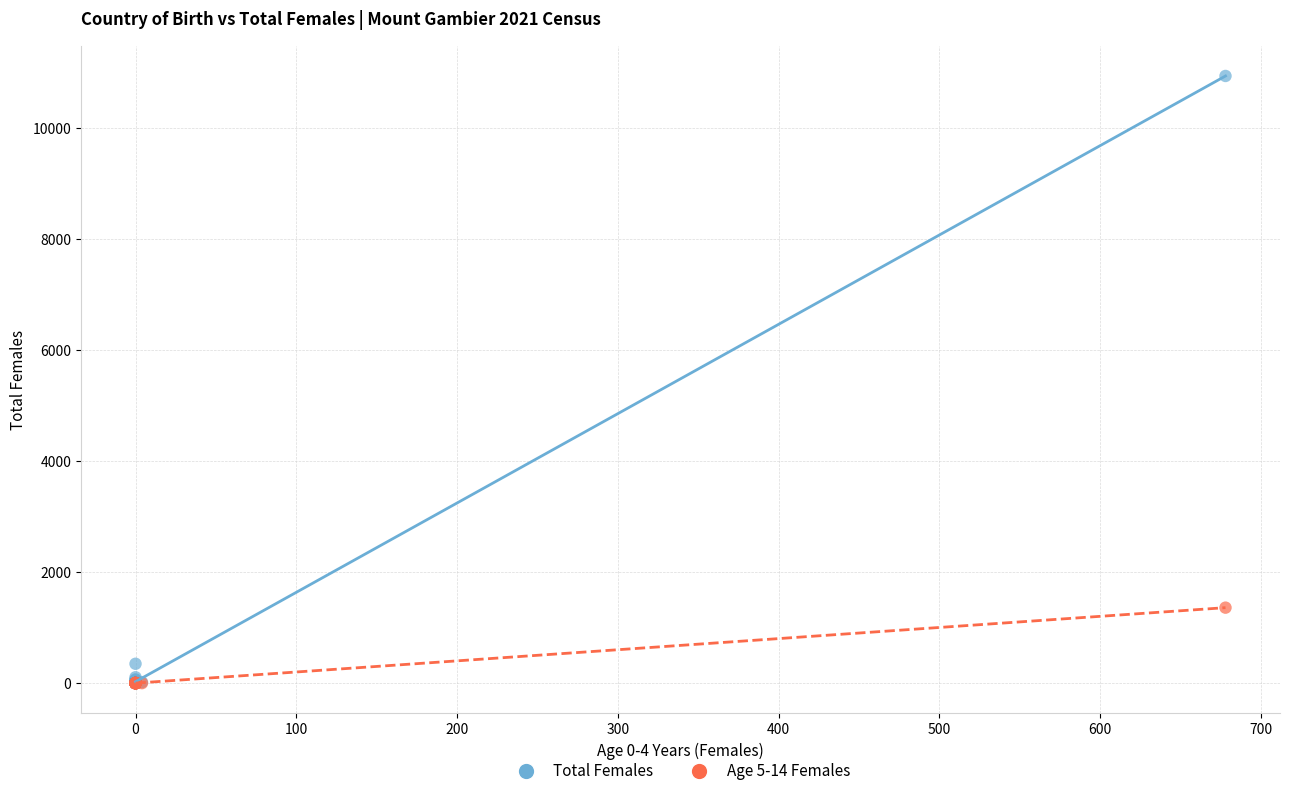

Across all series, what Y value is closest to 5473?

1361